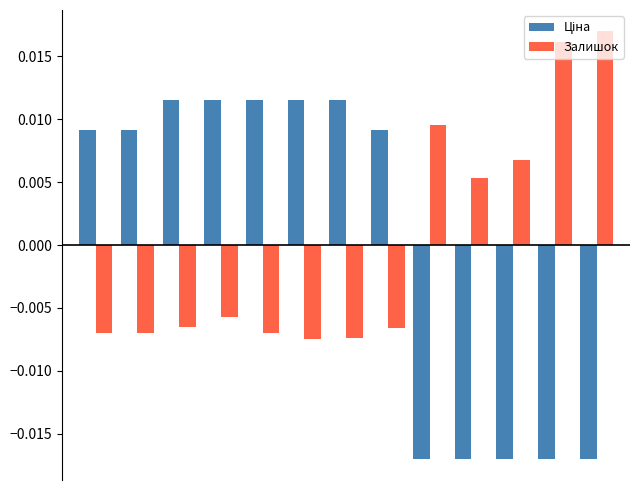

At how many categories does at least one series exceed 0?

13